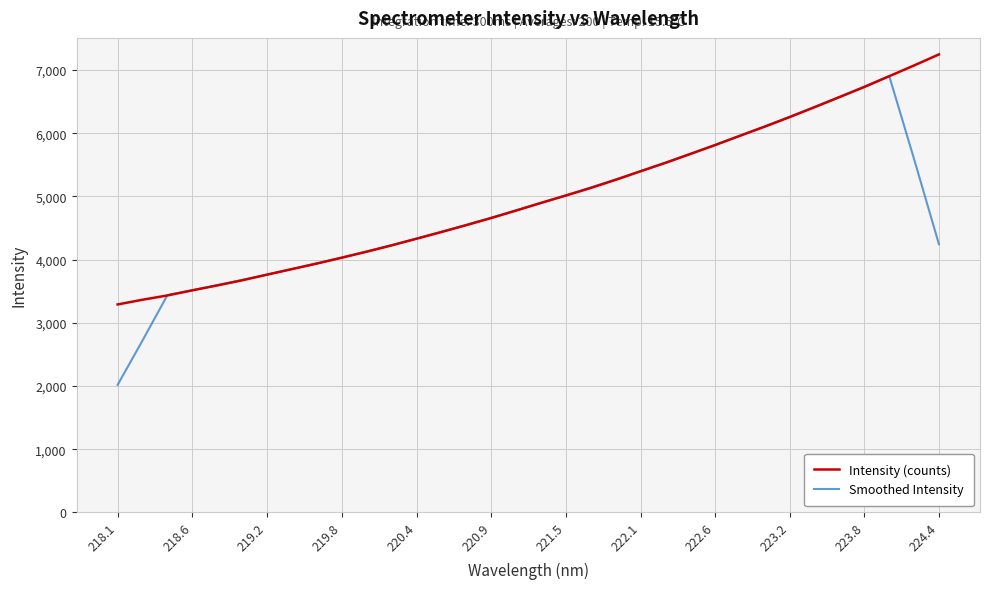

Count the number of categories in the chart.

34